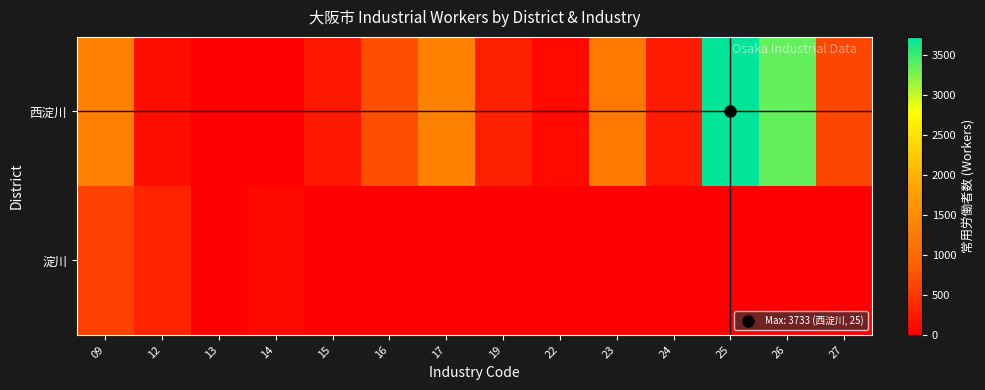

What is the total value across all series at 19?

308